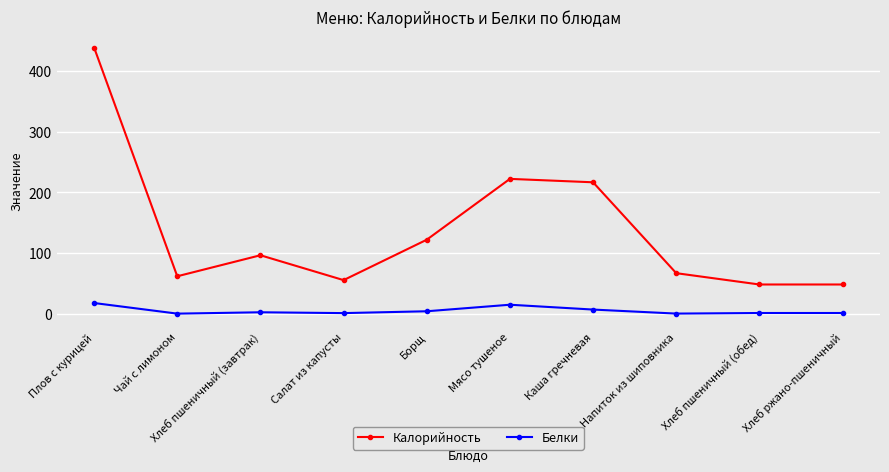

Does the chart display data point markers on the line(s)?

Yes